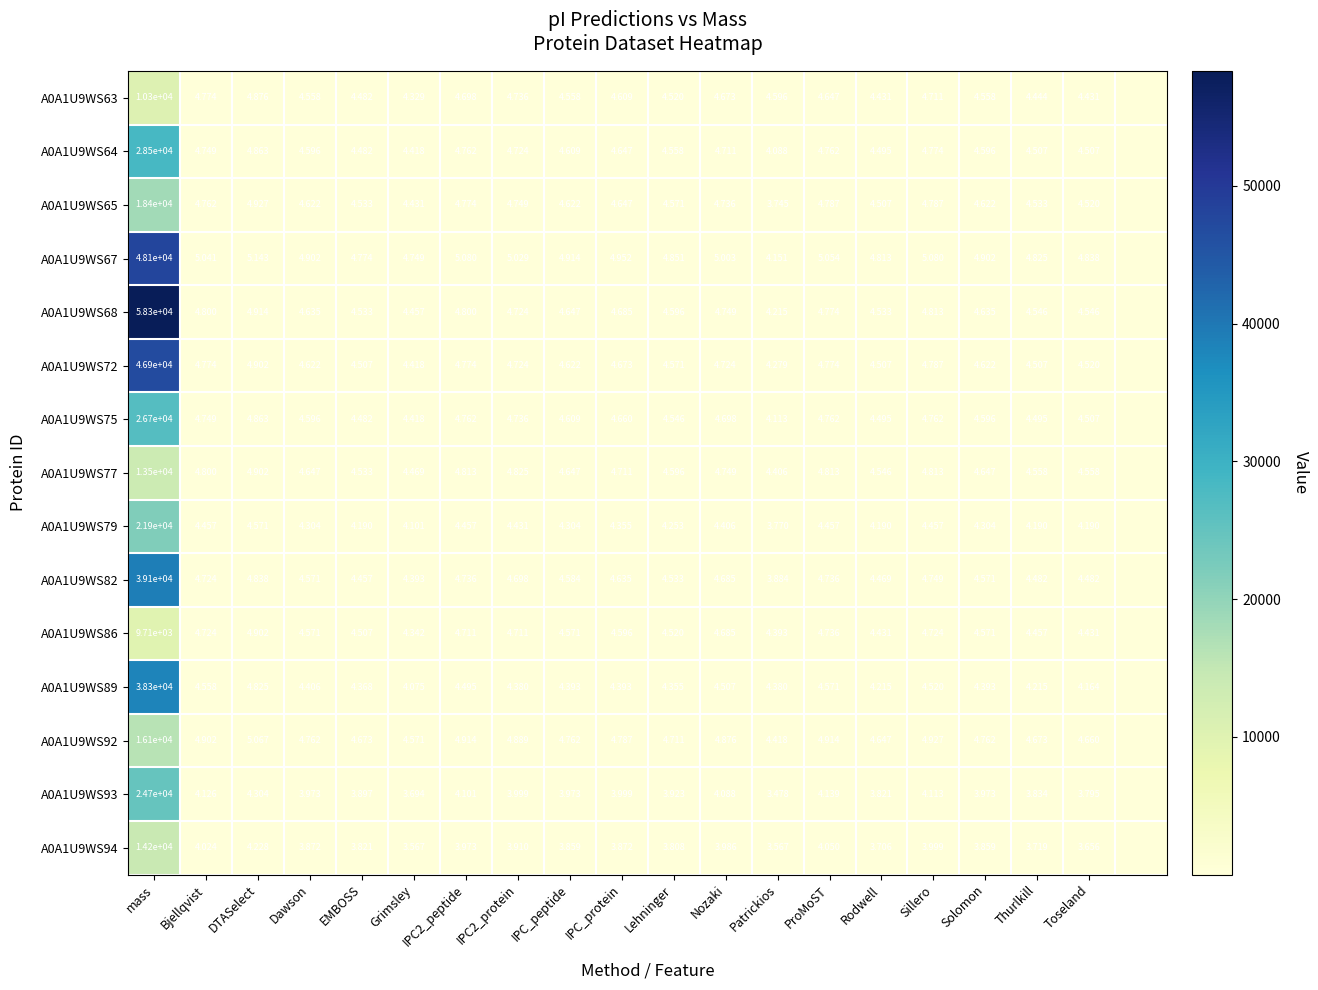

At which category is the sum across all series the highest?

mass